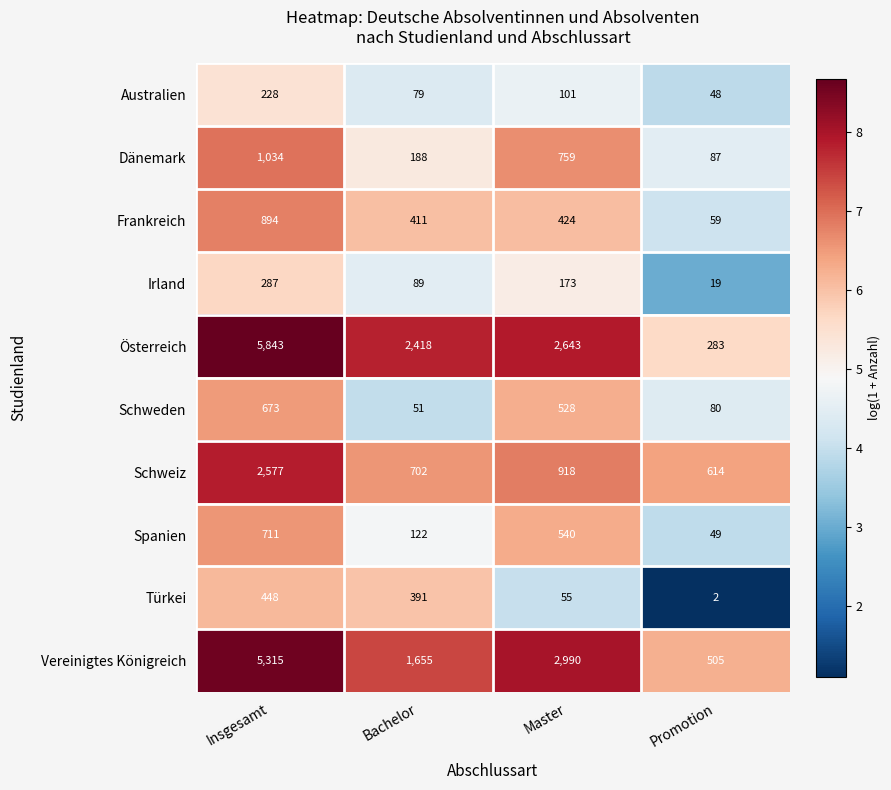

At which category is the sum across all series the highest?

Insgesamt